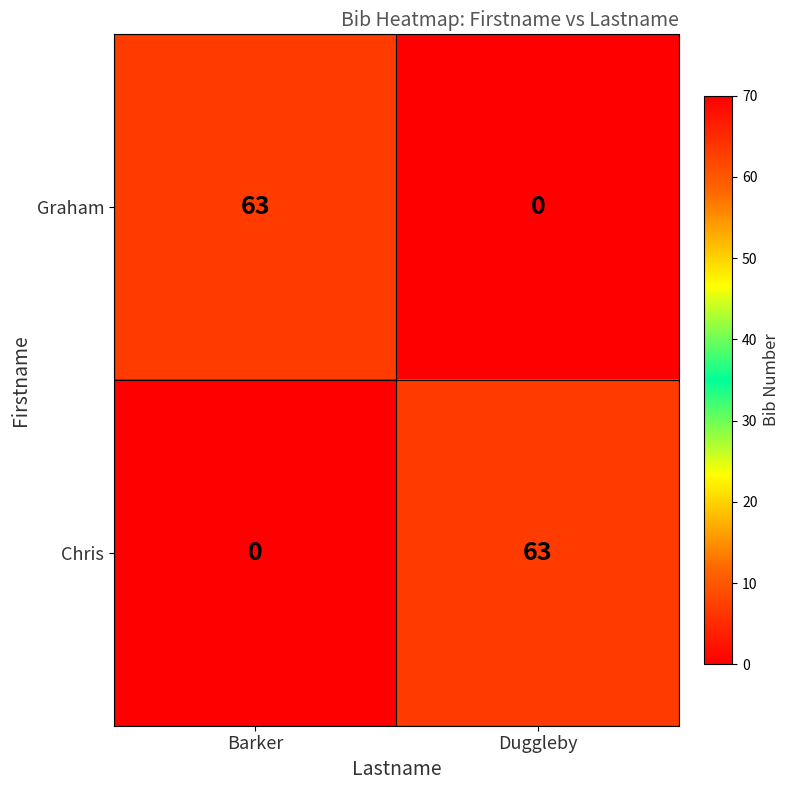

What is the total value across all series at Duggleby?

63